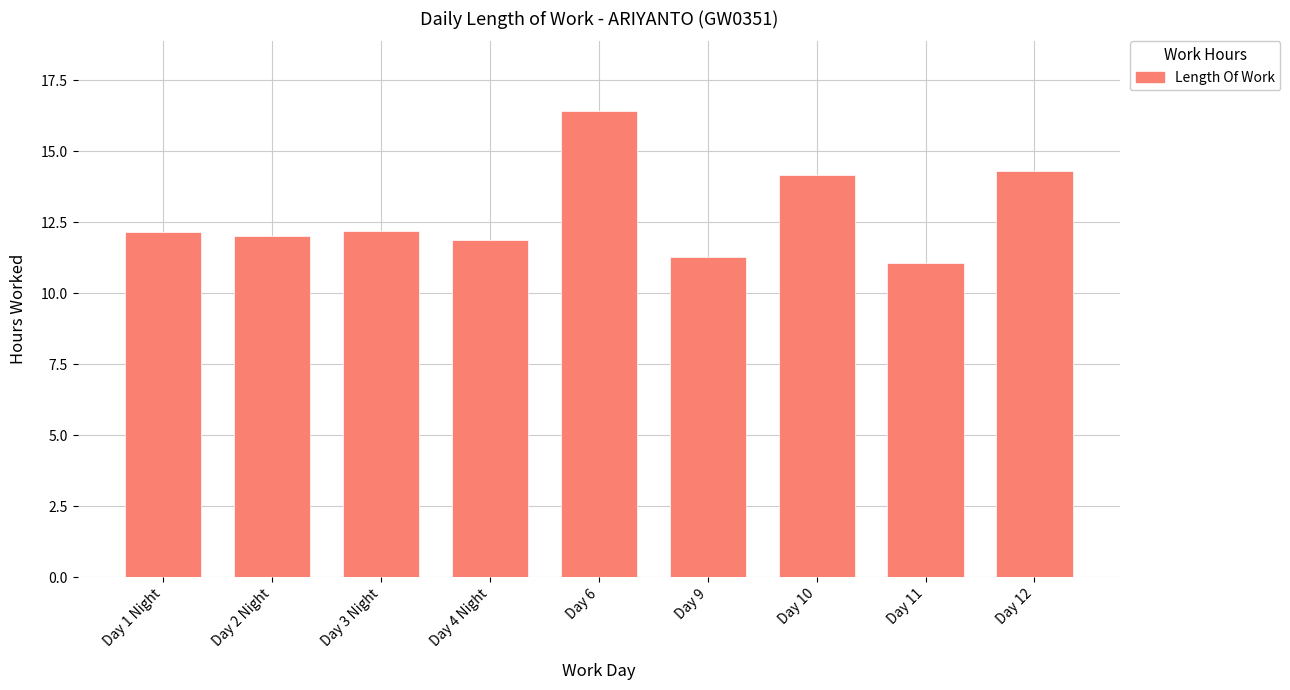

What is the label of the 5th bar from the right?

Day 6